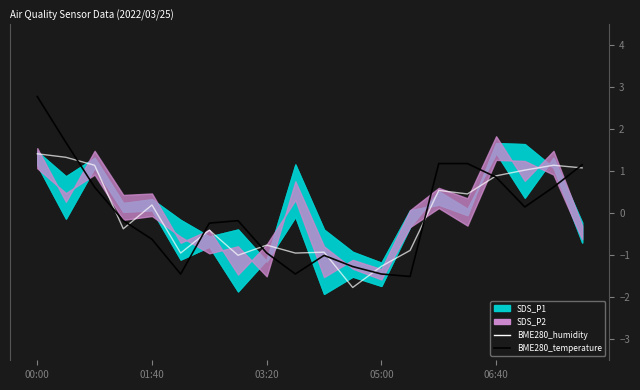

What is the difference between the maximum and minimum values in the BME280_temperature series?

4.3